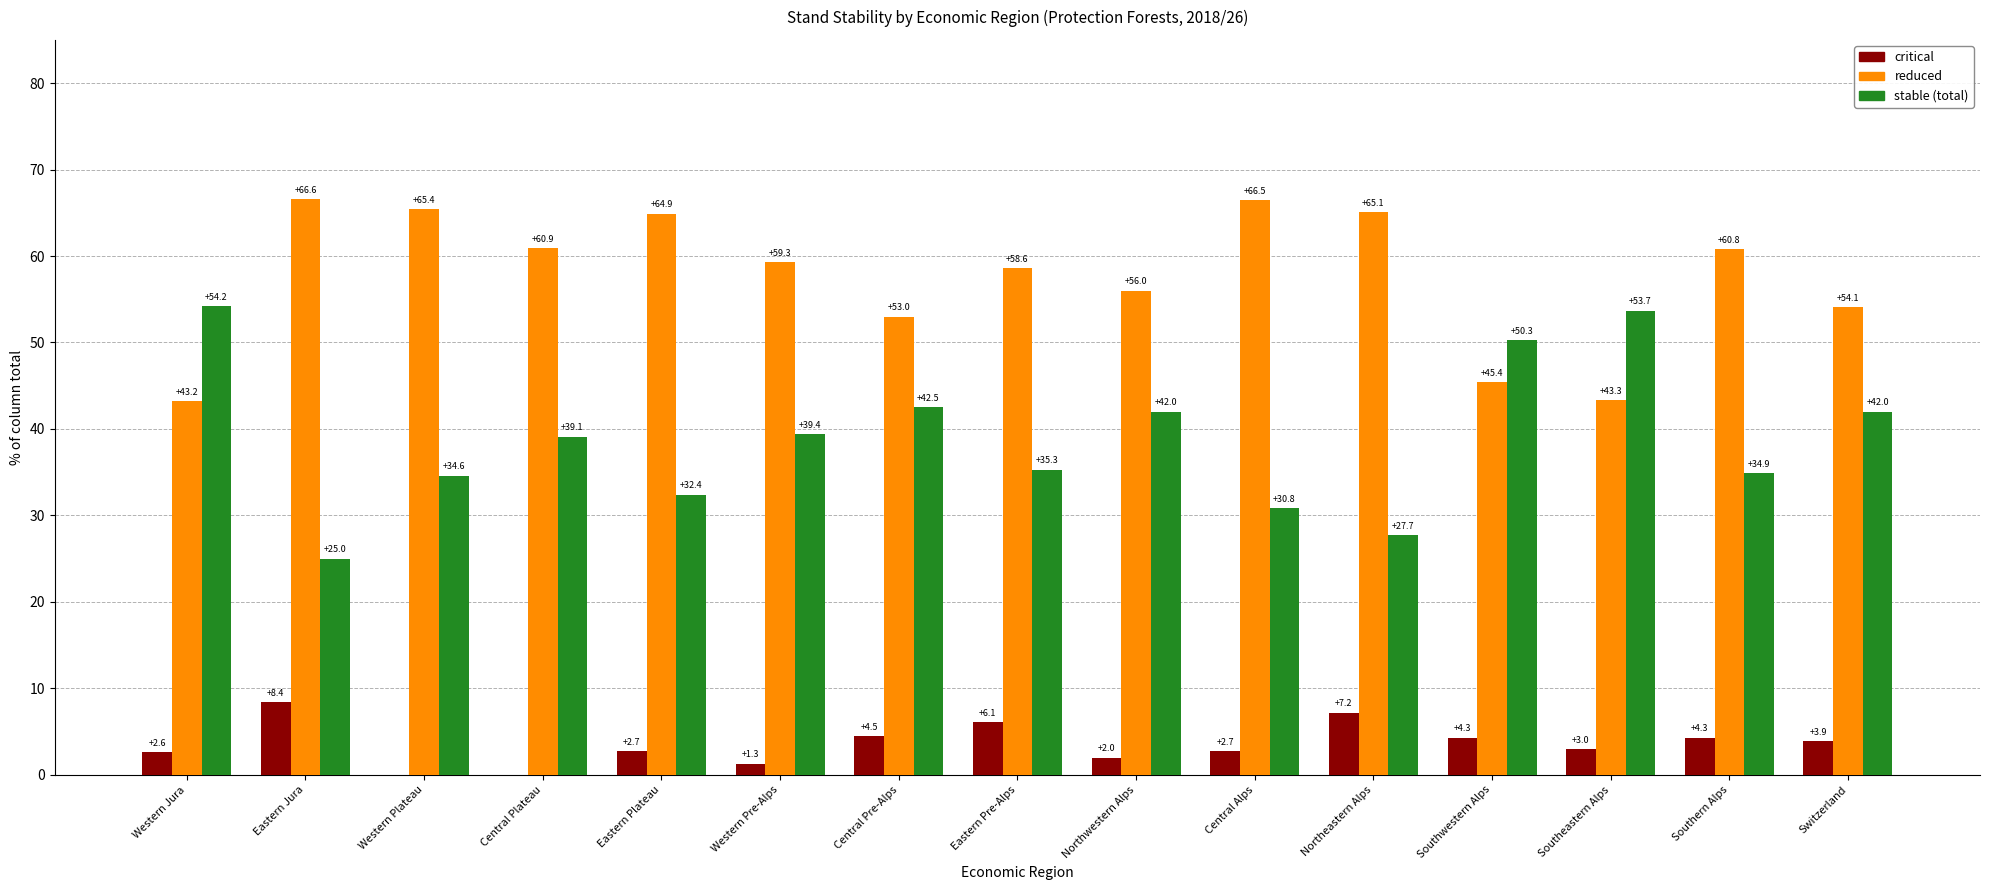

What is the greatest value displayed?

66.6